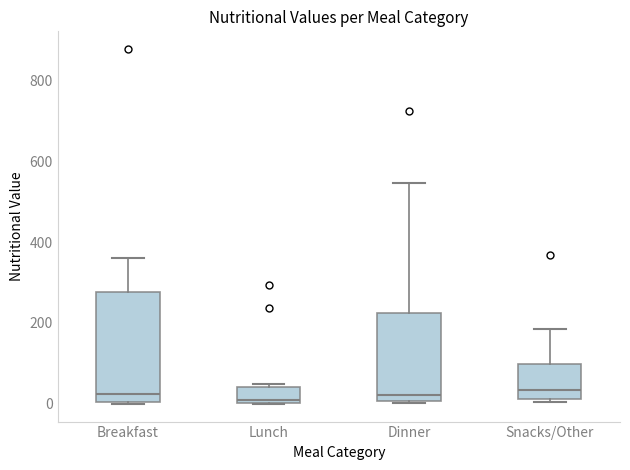

Reading left to right, read every box against the y-axis: the position of its median line, the range the box covers, and the ends of its whiskers. The values are not printed on the chart, so give them approximately, as read against the axis.

Breakfast: median 20, box 0 to 280, whiskers 0 to 360
Lunch: median 0 (just above the box's lower edge), box 0 to 40, whiskers 0 to 40 (just above the box's upper edge)
Dinner: median 20, box 0 to 220, whiskers 0 to 540
Snacks/Other: median 40, box 20 to 100, whiskers 0 to 180